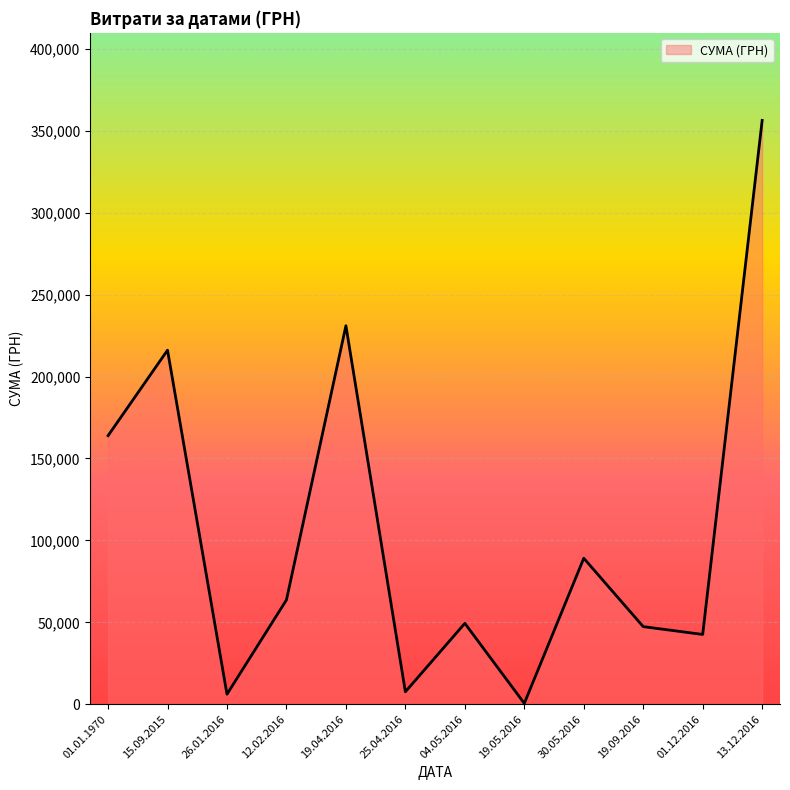

What is the sum of all values?

1273558.2